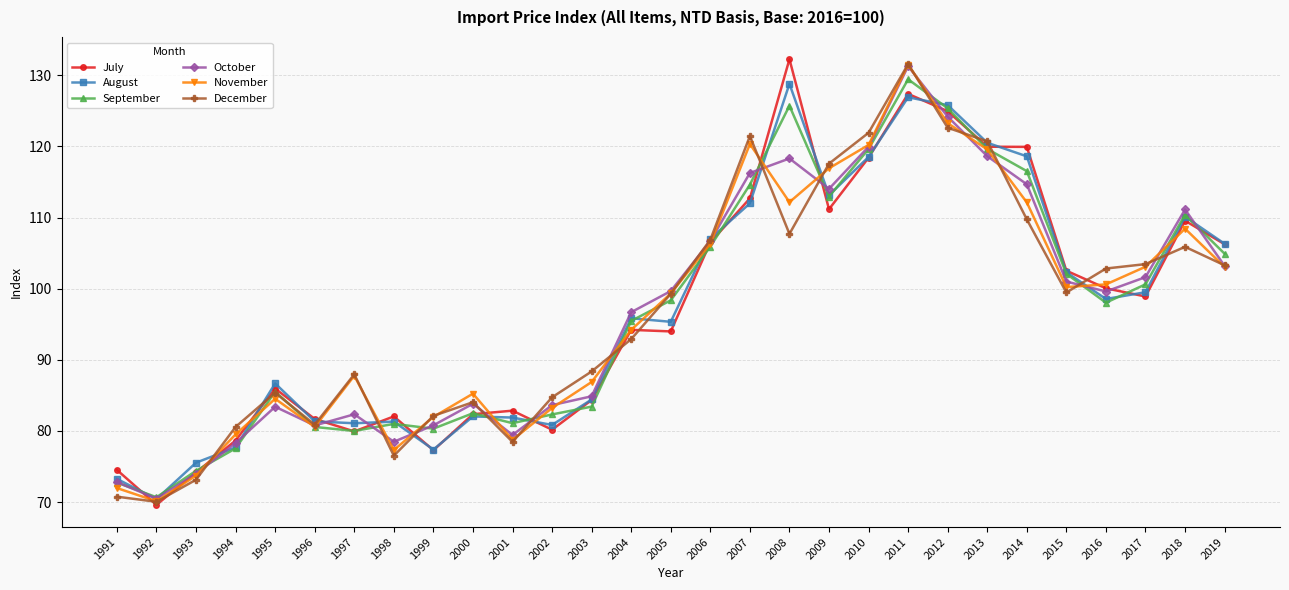

What is the lowest value of the November series?

70.1